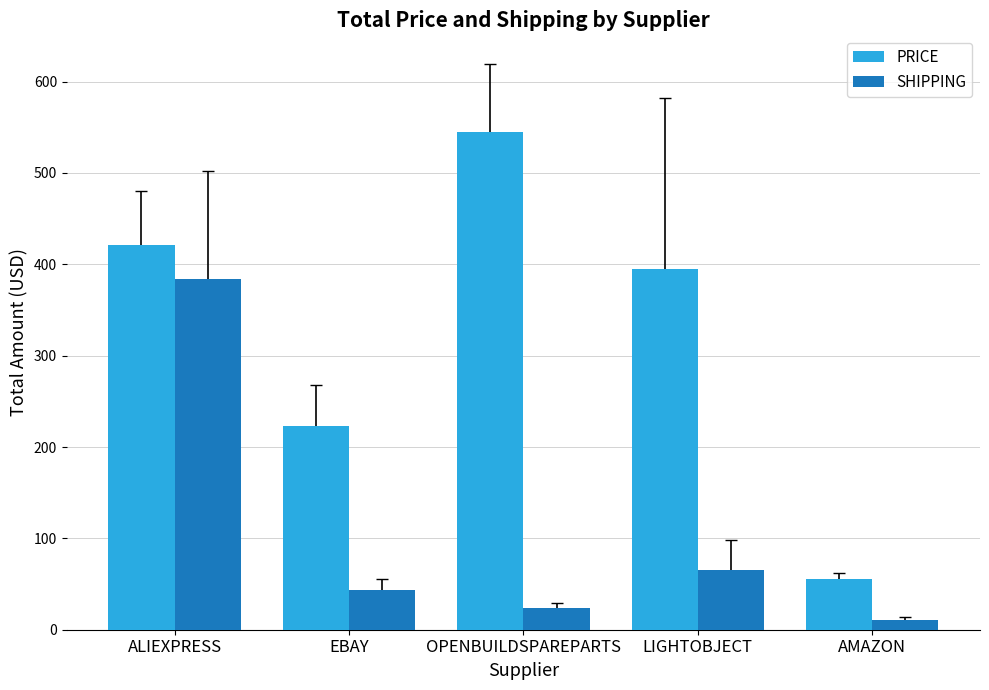

Where does the PRICE series first go above 394?

ALIEXPRESS